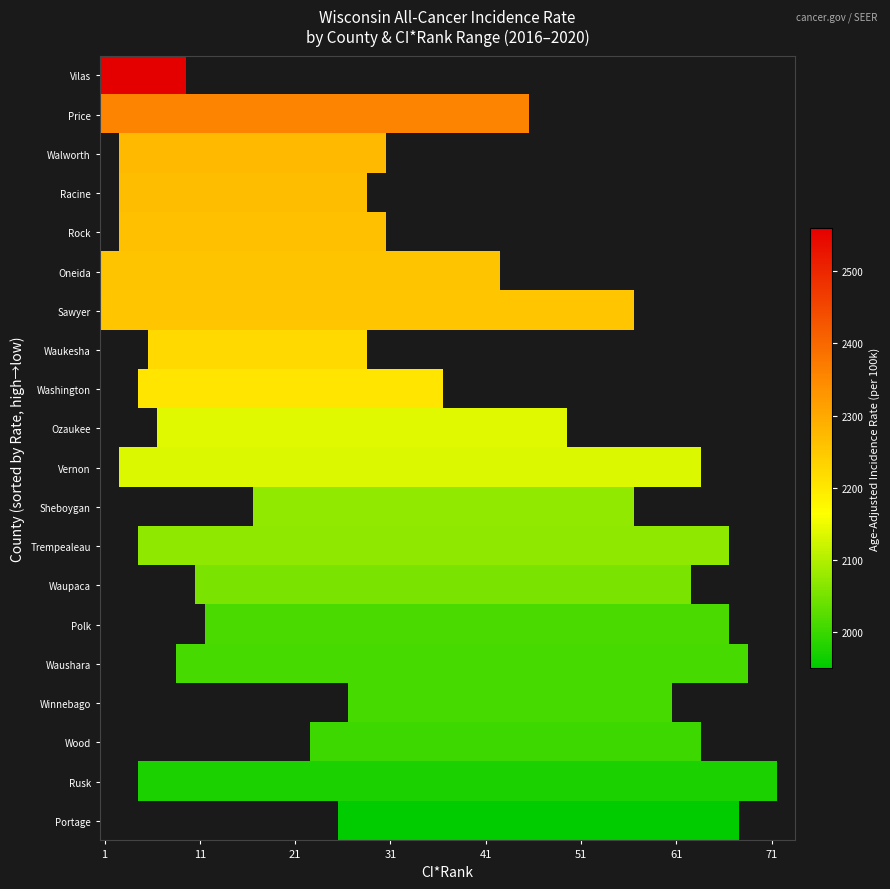

What is the minimum value for Waukesha County?

6.0